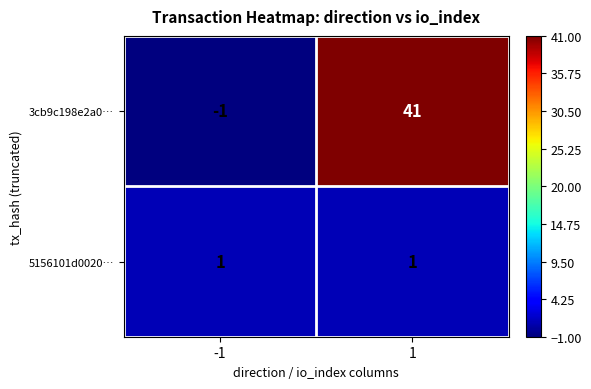

What is the total value across all series at 1?

42